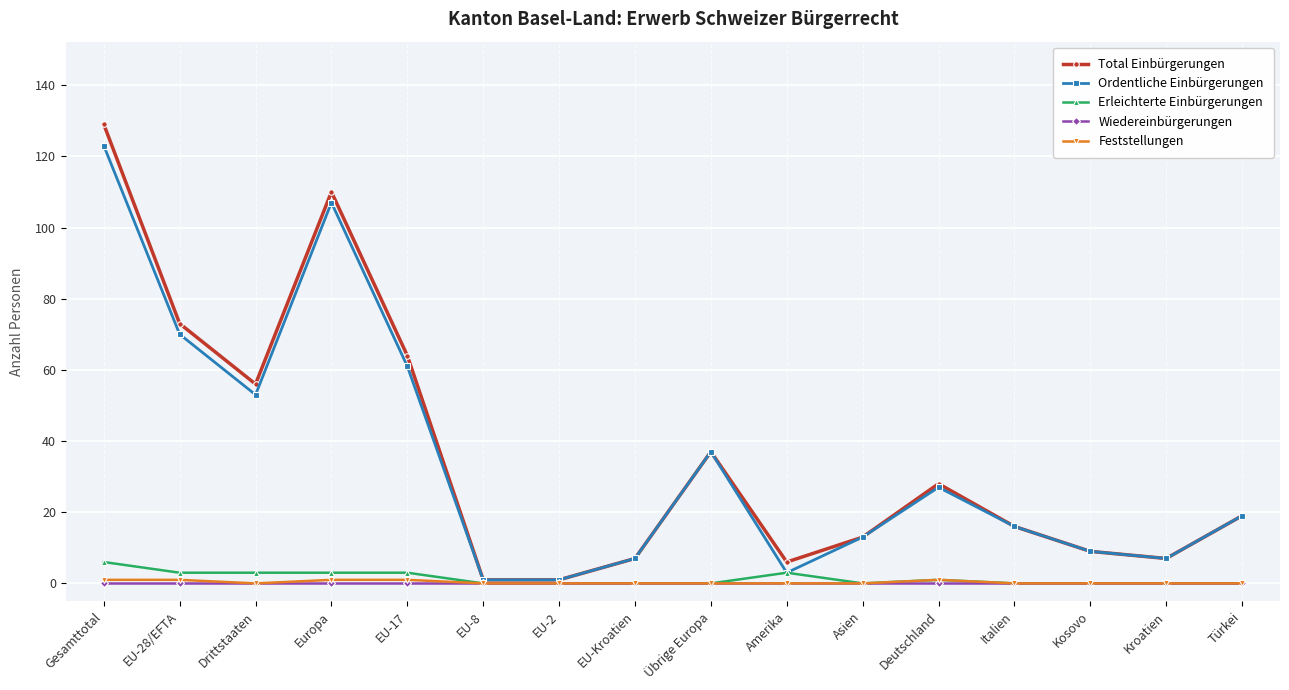

What is the label of the 10th point from the left?

Amerika